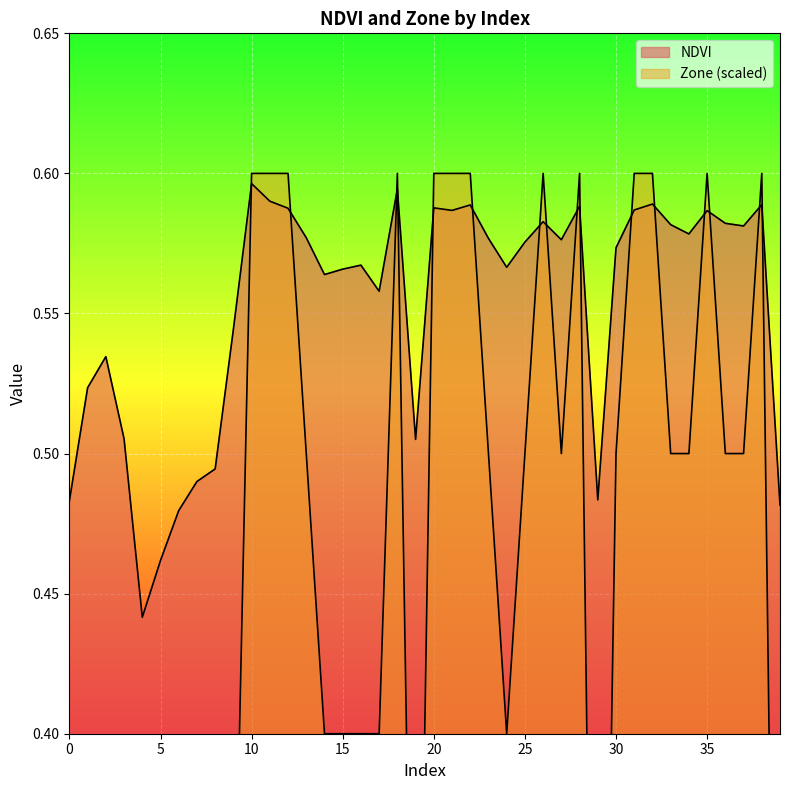

What is the value of the Zone point at the 31st from the left?

0.5